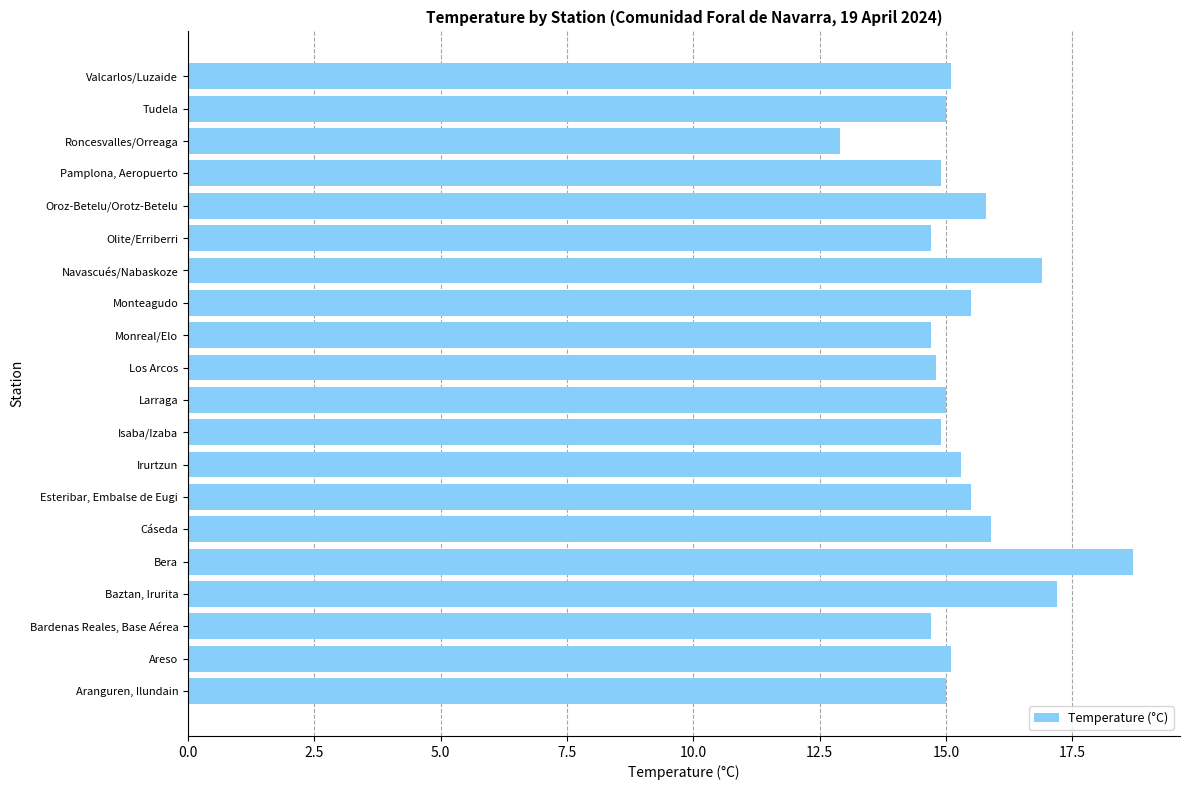

Approximately how many times larger is the value at Areso compared to Tudela?

1.0